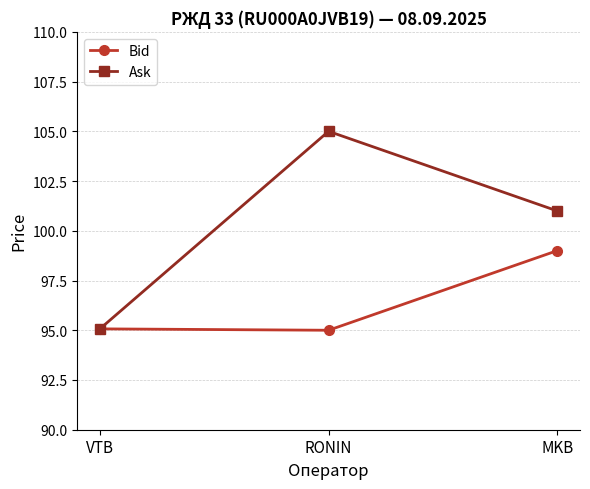

Rank the series at MKB from highest to lowest value.

Ask, Bid